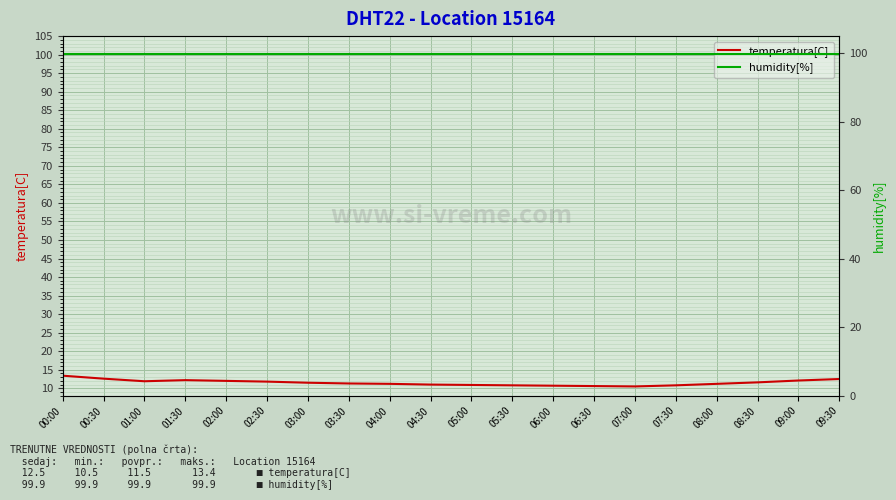

How many lines are shown in the chart?

2